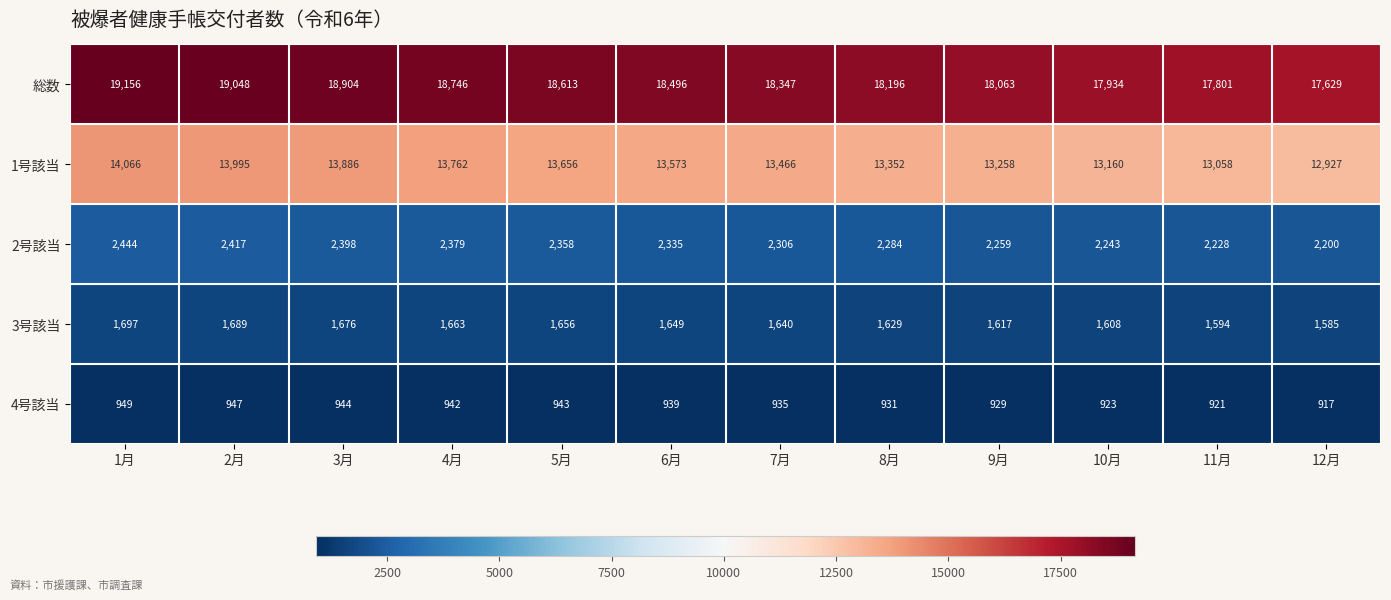

What is the average value of the 2号該当 series?

2321